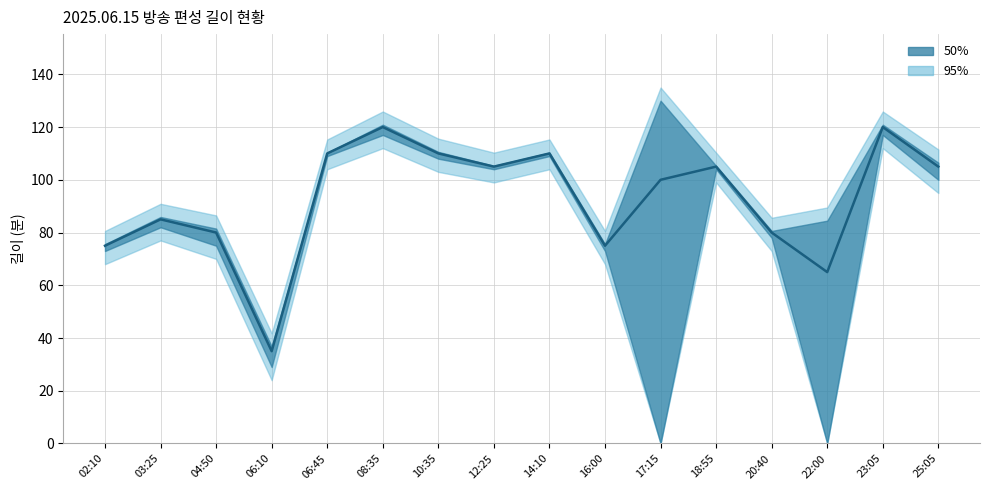

Is it true that the value at 18:55 is 105?

True